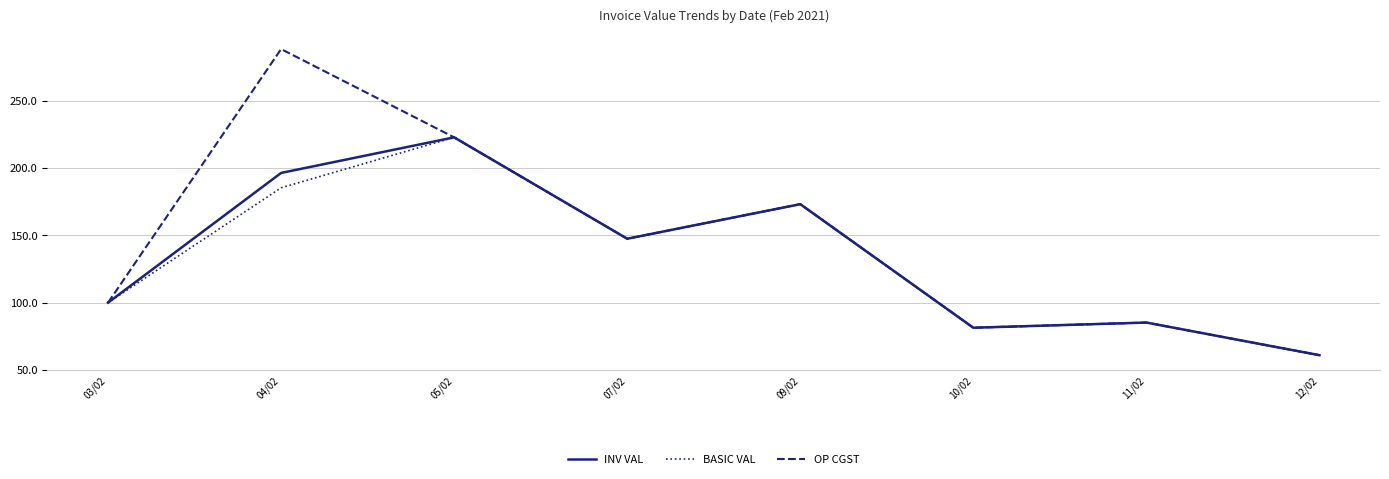

Which series has the widest spread of values?

OP CGST